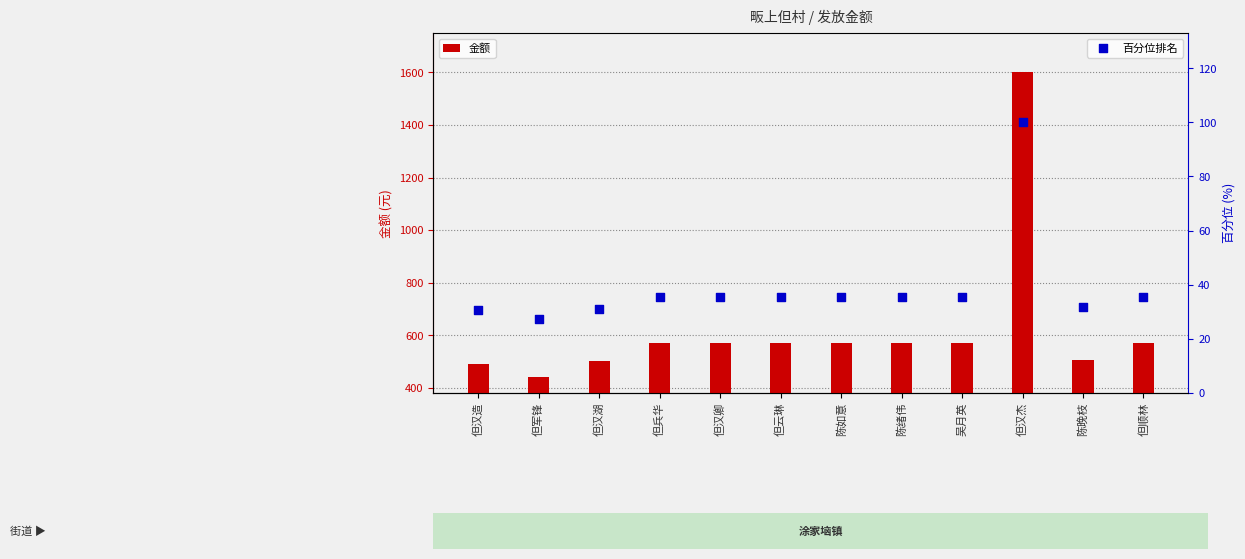

Which series has the largest total across all categories?

金额